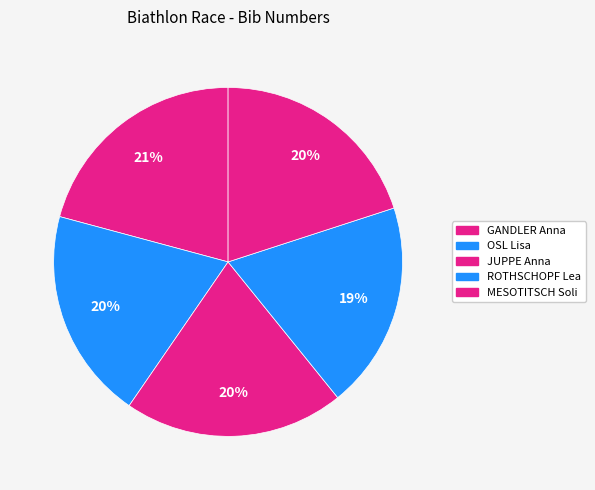

How many slices are in this pie chart?

5